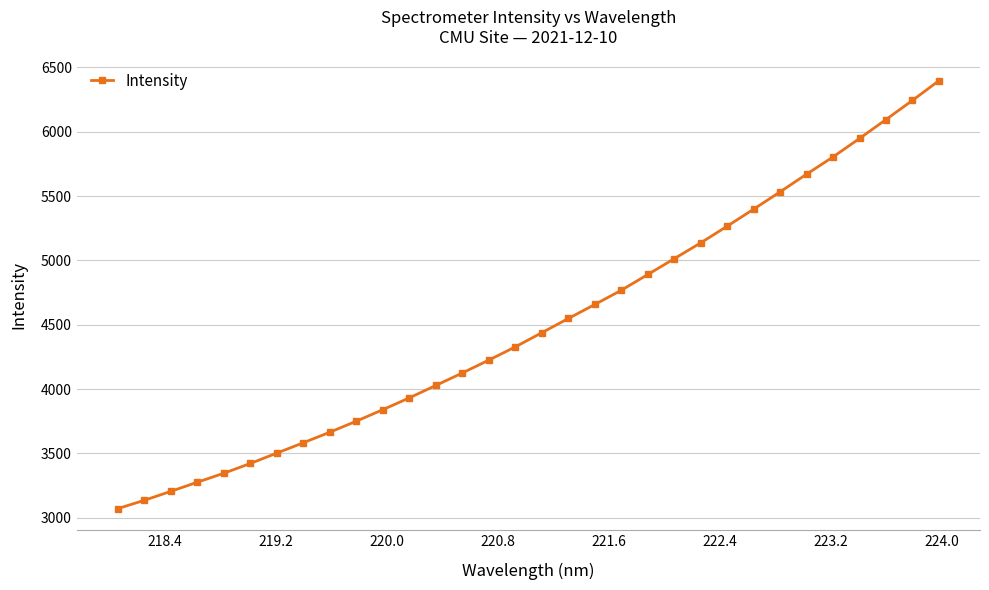

What is the minimum value shown in the chart?

3070.7